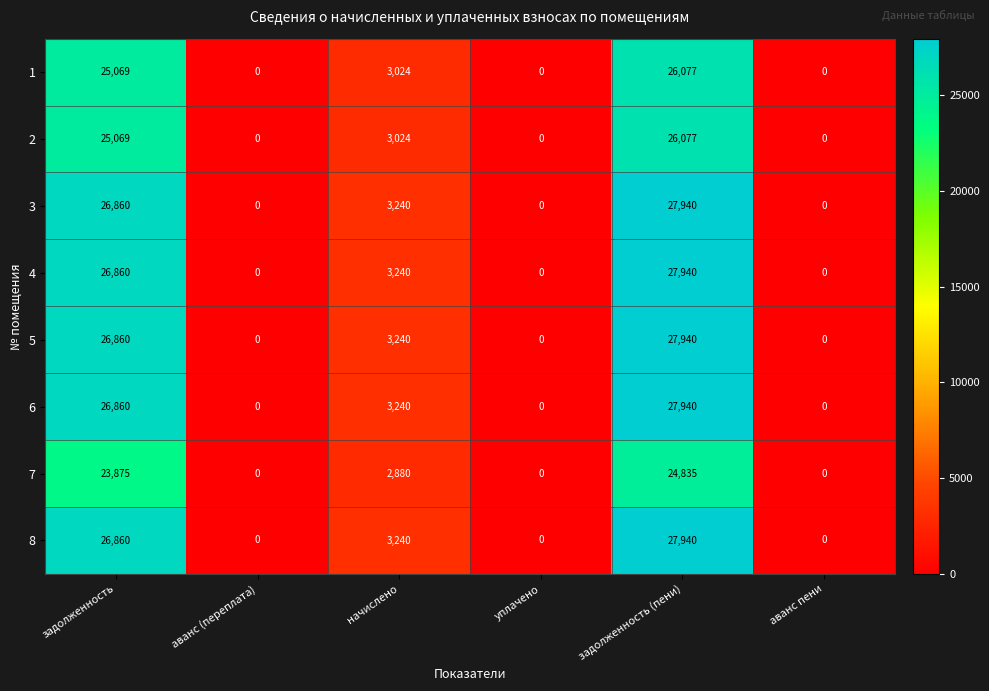

The 3 series shows 27940 at задолженность (пени). True or false?

True